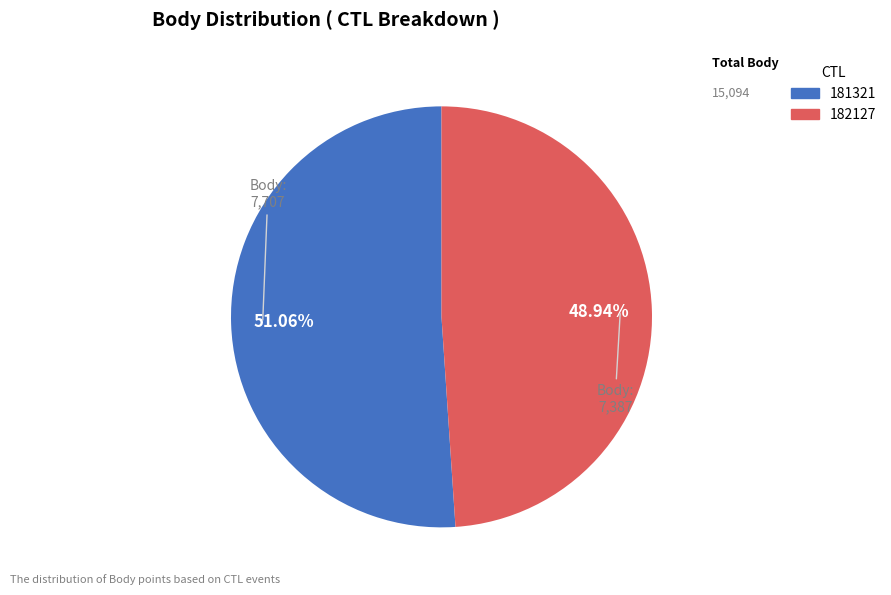

Rank the categories by value from highest to lowest.

181321, 182127